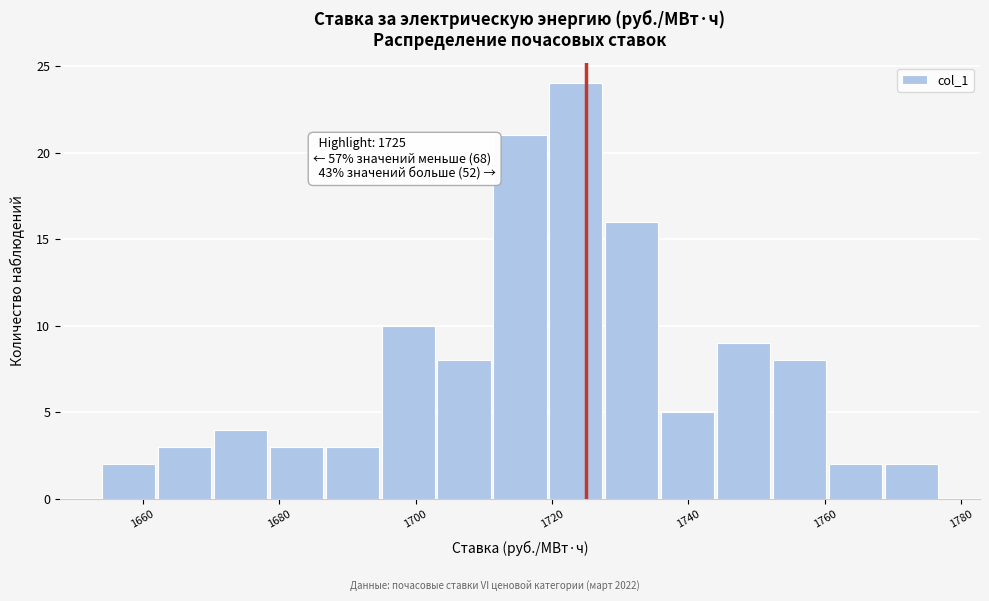

Which range on the x-axis has the tallest bar?

1720 to 1728